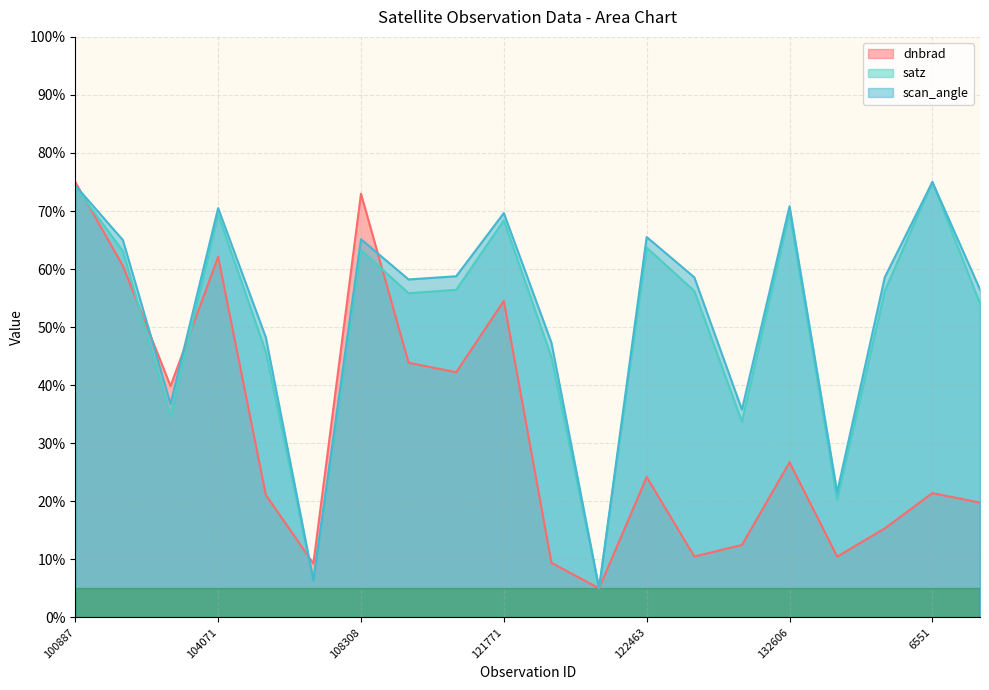

Between 137458 and 102751, which is larger?

102751